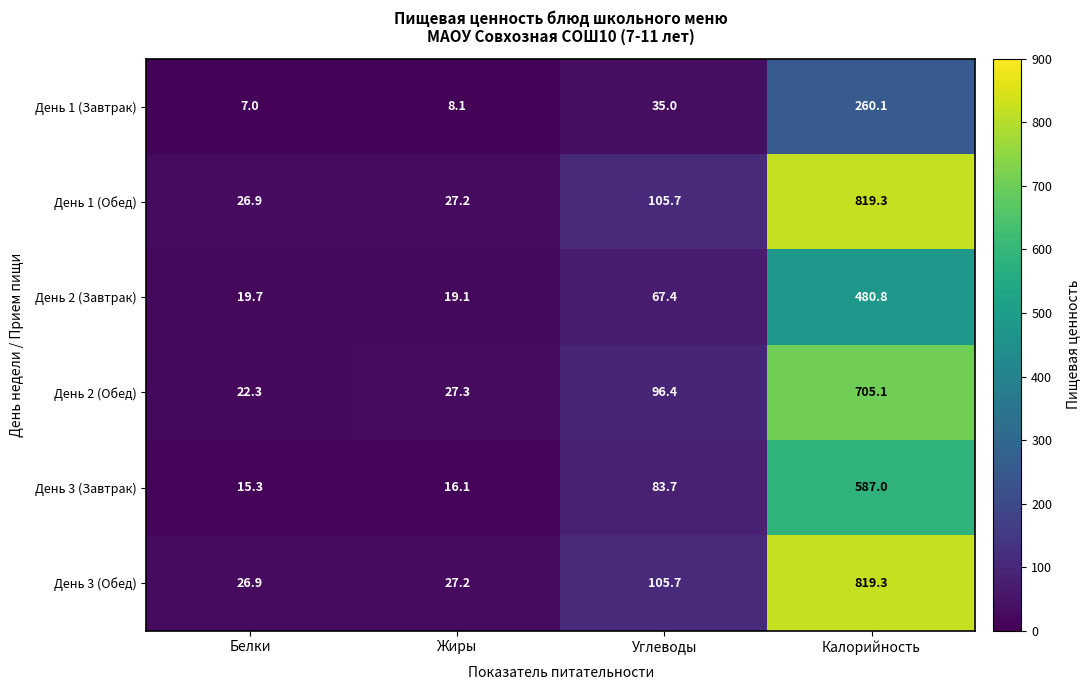

Reading left to right, extract all data points from this chart.

День 1 (Завтрак): Белки=7.0	Жиры=8.1	Углеводы=35.0	Калорийность=260.1
День 1 (Обед): Белки=26.9	Жиры=27.2	Углеводы=105.7	Калорийность=819.3
День 2 (Завтрак): Белки=19.7	Жиры=19.1	Углеводы=67.4	Калорийность=480.8
День 2 (Обед): Белки=22.3	Жиры=27.3	Углеводы=96.4	Калорийность=705.1
День 3 (Завтрак): Белки=15.3	Жиры=16.1	Углеводы=83.7	Калорийность=587.0
День 3 (Обед): Белки=26.9	Жиры=27.2	Углеводы=105.7	Калорийность=819.3